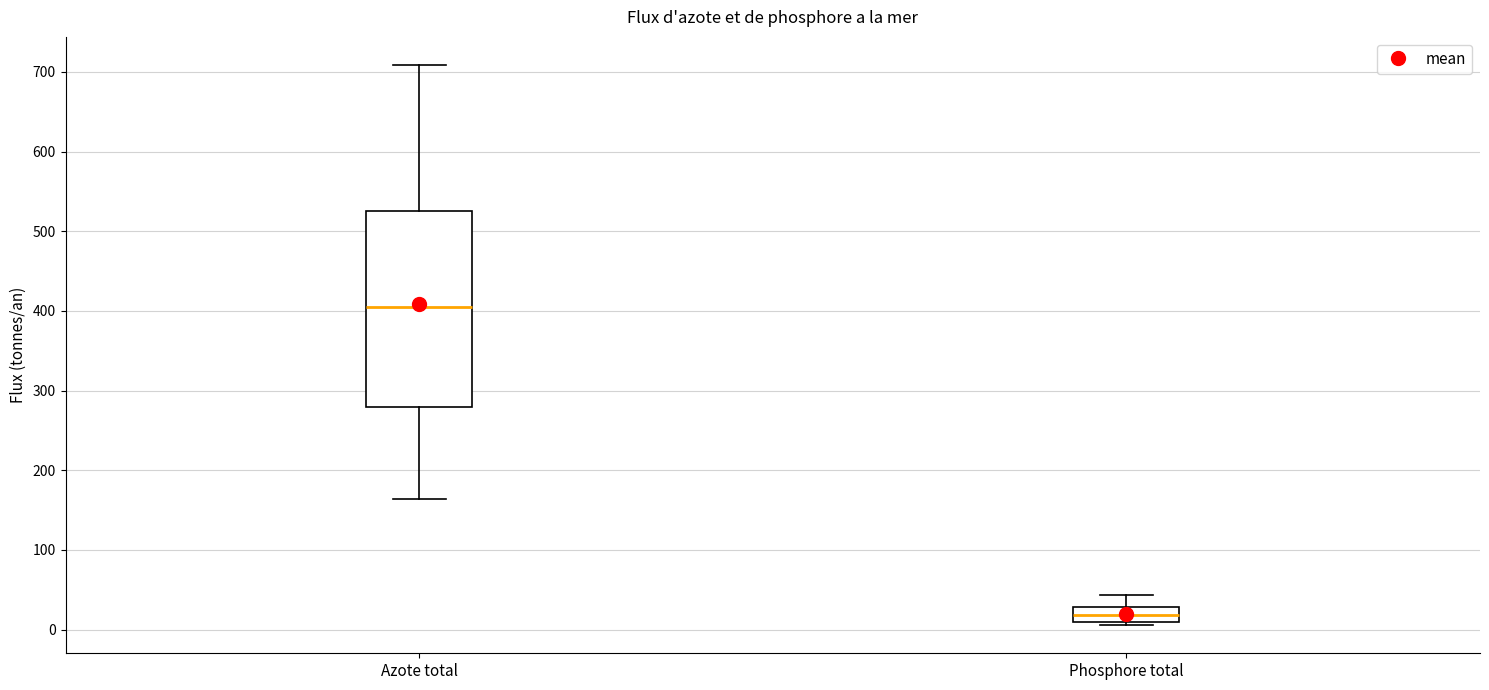

Reading left to right, read every box against the y-axis: the position of its median line, the range the box covers, and the ends of its whiskers. The values are not printed on the chart, so give them approximately, as read against the axis.

Azote total: median 410, box 280 to 520, whiskers 160 to 710
Phosphore total: median 20, box 10 to 30, whiskers 10 (just below the box's lower edge) to 40